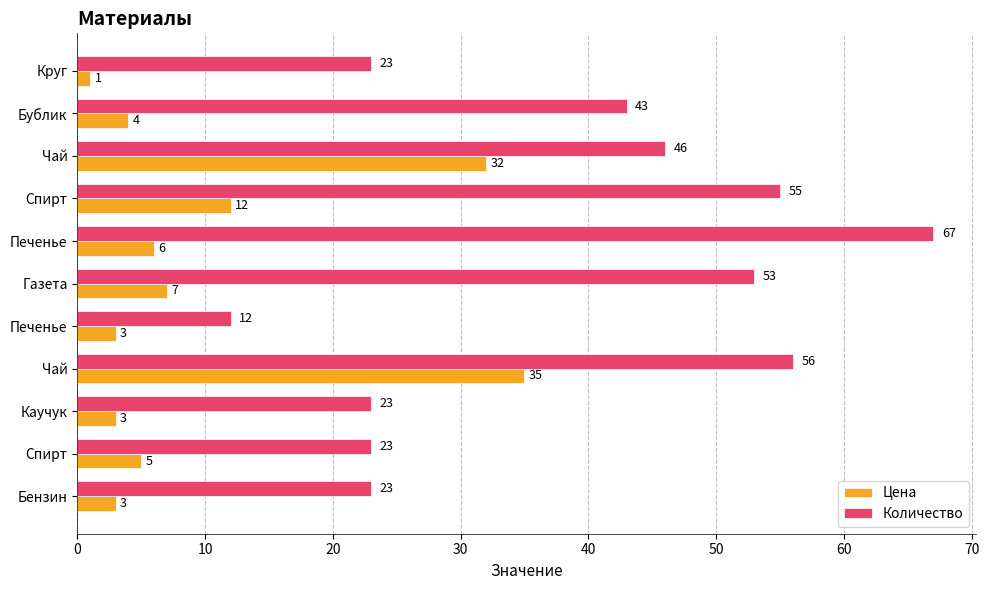

What are all the series names shown in the legend?

Цена, Количество